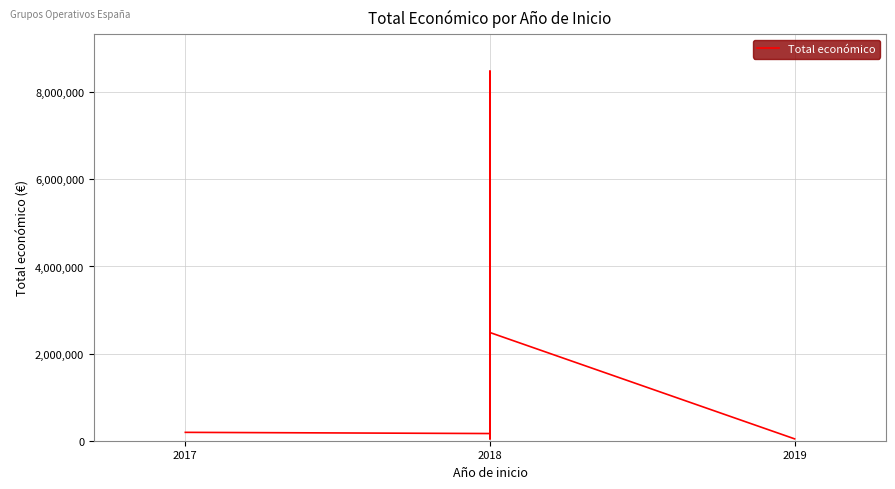

What value does the data have at 2018?

3487018